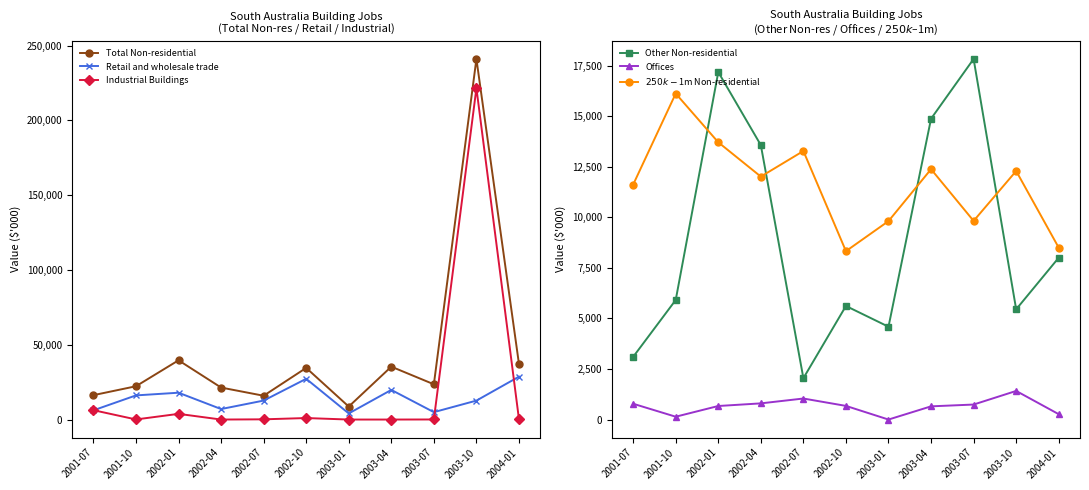

Where do Retail and wholesale trade and $250k-$1m Non-residential first cross each other?

2001-07 and 2001-10